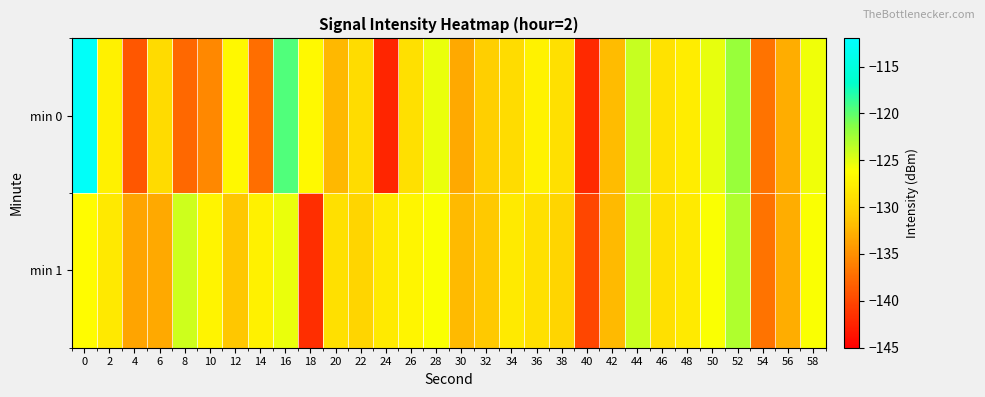

Reading right to left, list all the values displayed in this chart.

min 0: 58=-125.5	56=-133.0	54=-136.9	52=-122.1	50=-125.2	48=-127.8	46=-128.9	44=-123.9	42=-131.9	40=-142.2	38=-128.9	36=-127.3	34=-129.4	32=-130.5	30=-133.2	28=-125.3	26=-129.0	24=-142.3	22=-129.4	20=-132.2	18=-126.7	16=-119.5	14=-137.4	12=-126.7	10=-135.5	8=-137.7	6=-129.4	4=-138.9	2=-127.4	0=-112.6
min 1: 58=-126.0	56=-133.0	54=-137.0	52=-123.0	50=-126.0	48=-128.0	46=-129.0	44=-124.0	42=-132.0	40=-140.0	38=-130.0	36=-129.0	34=-128.0	32=-131.0	30=-132.0	28=-126.0	26=-127.0	24=-128.0	22=-130.0	20=-129.0	18=-141.7	16=-125.4	14=-127.5	12=-131.1	10=-127.2	8=-124.2	6=-133.2	4=-133.5	2=-128.2	0=-126.4